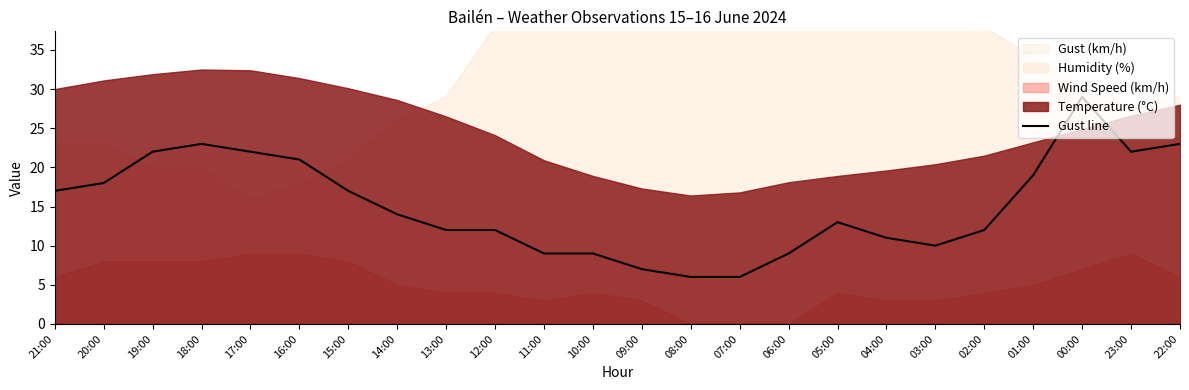

What is the minimum value for Gust line?

6